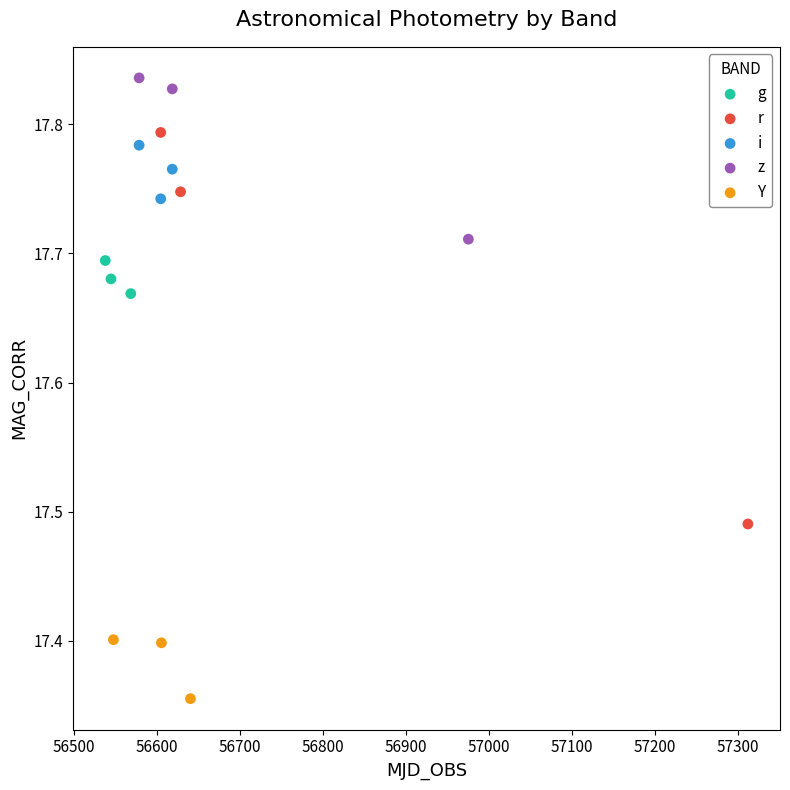

Which series reaches the minimum Y coordinate?

Y